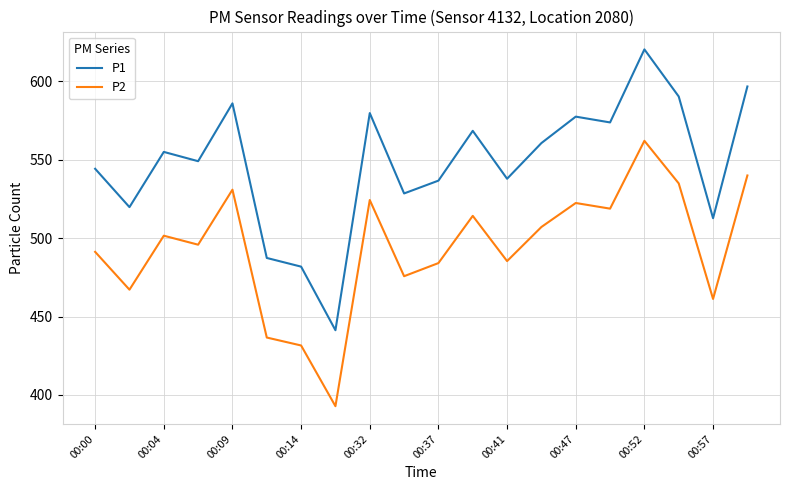

True or false: P2 and P1 intersect in this chart.

False